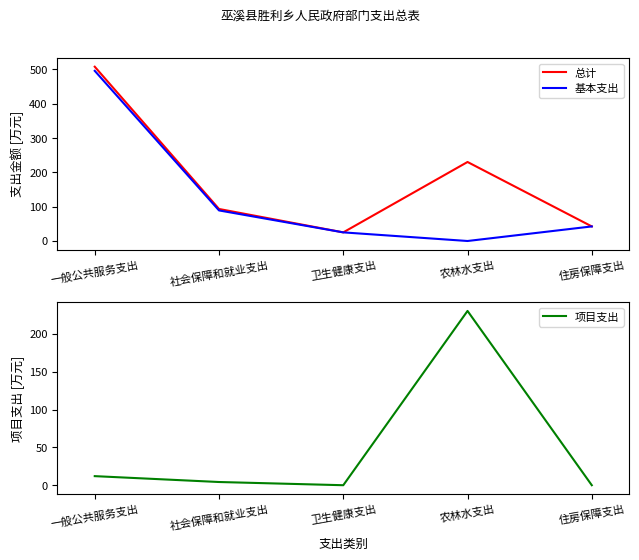

Between 卫生健康支出 and 农林水支出, which series saw the biggest shift?

项目支出